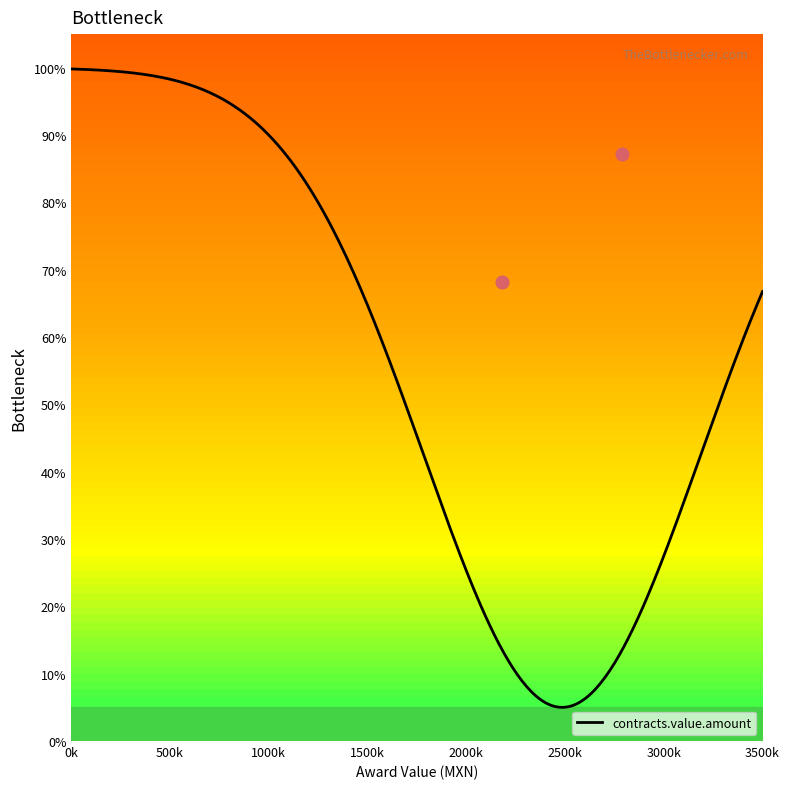

What is the highest value of the contracts.value.amount series?

99.8